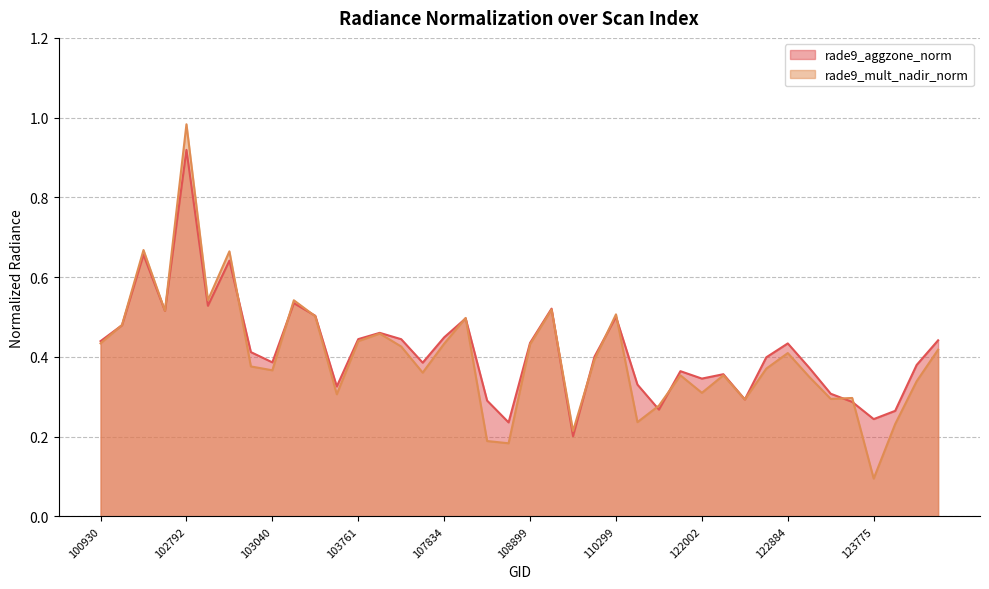

Reading left to right, extract all data points from this chart.

rade9_aggzone_norm: 100930=0.4	102421=0.5	102551=0.7	102671=0.5	102792=0.9	102912=0.5	102920=0.6	103032=0.4	103040=0.4	103160=0.5	103279=0.5	103397=0.3	103761=0.4	104236=0.5	104346=0.4	104355=0.4	107834=0.4	108015=0.5	108715=0.3	108729=0.2	108899=0.4	109072=0.5	109954=0.2	110127=0.4	110299=0.5	115500=0.3	115764=0.3	115893=0.4	122002=0.3	122178=0.4	122346=0.3	122710=0.4	122884=0.4	122895=0.4	123073=0.3	123251=0.3	123775=0.2	123966=0.3	131768=0.4	131947=0.4
rade9_mult_nadir_norm: 100930=0.4	102421=0.5	102551=0.7	102671=0.5	102792=1.0	102912=0.5	102920=0.7	103032=0.4	103040=0.4	103160=0.5	103279=0.5	103397=0.3	103761=0.4	104236=0.5	104346=0.4	104355=0.4	107834=0.4	108015=0.5	108715=0.2	108729=0.2	108899=0.4	109072=0.5	109954=0.2	110127=0.4	110299=0.5	115500=0.2	115764=0.3	115893=0.4	122002=0.3	122178=0.4	122346=0.3	122710=0.4	122884=0.4	122895=0.3	123073=0.3	123251=0.3	123775=0.1	123966=0.2	131768=0.3	131947=0.4